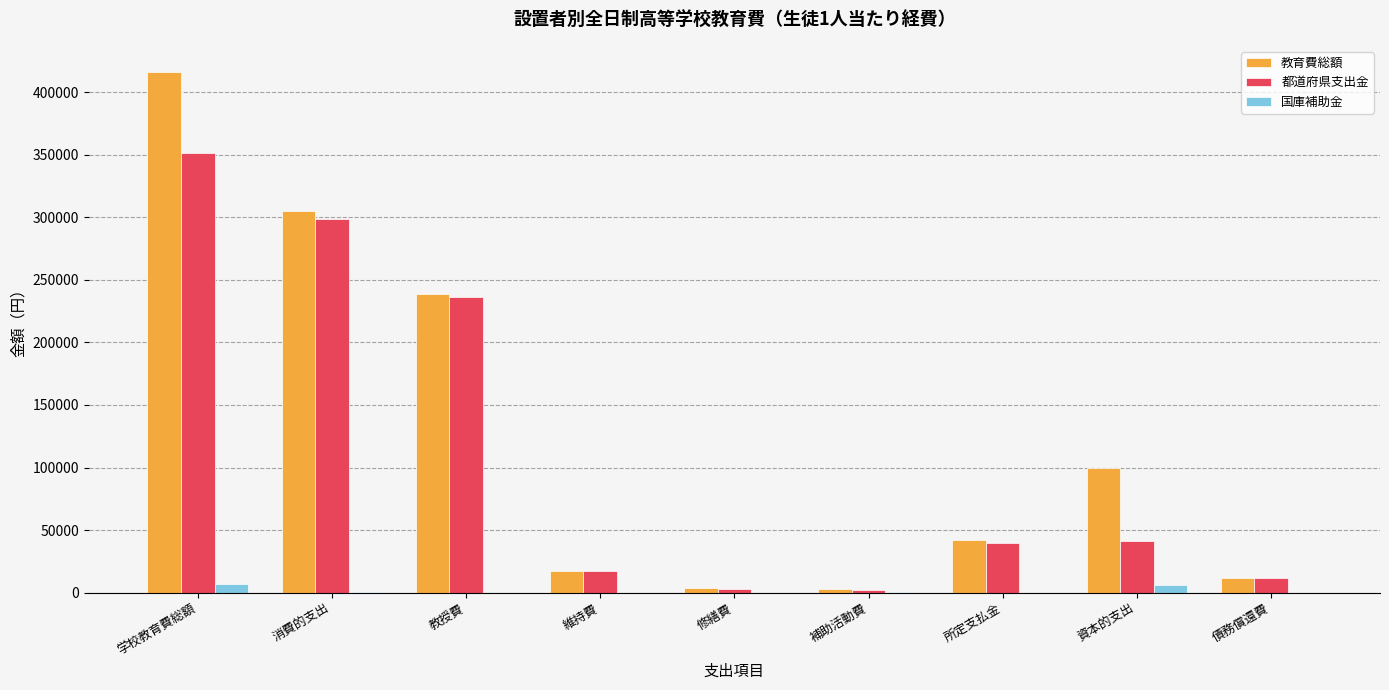

True or false: 都道府県支出金 has a value of 39688 at 所定支払金.

True